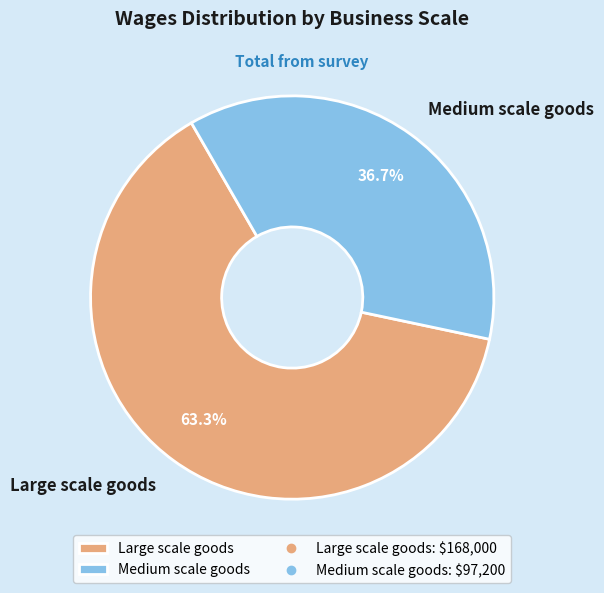

Approximately how many times larger is the value at Medium scale goods compared to Large scale goods?

0.6